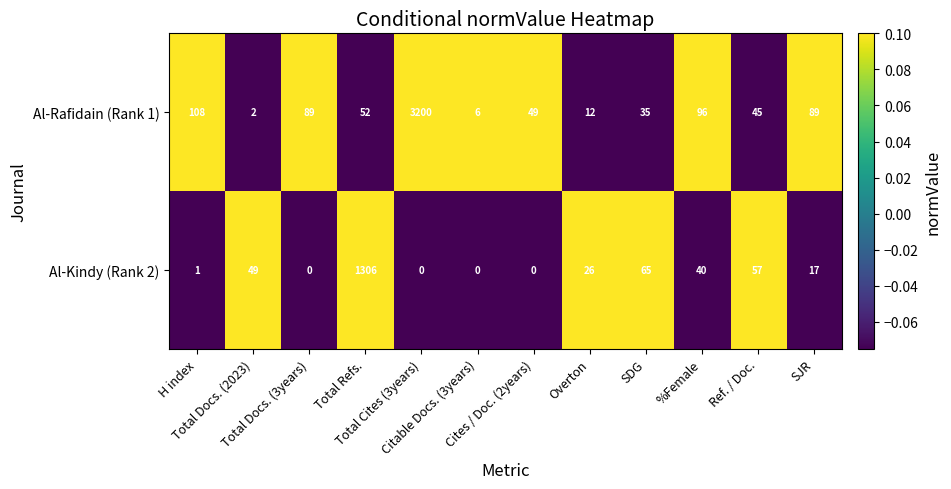

What is the difference between the maximum and second lowest values in the Al-Kindy (Rank 2) series?

1306